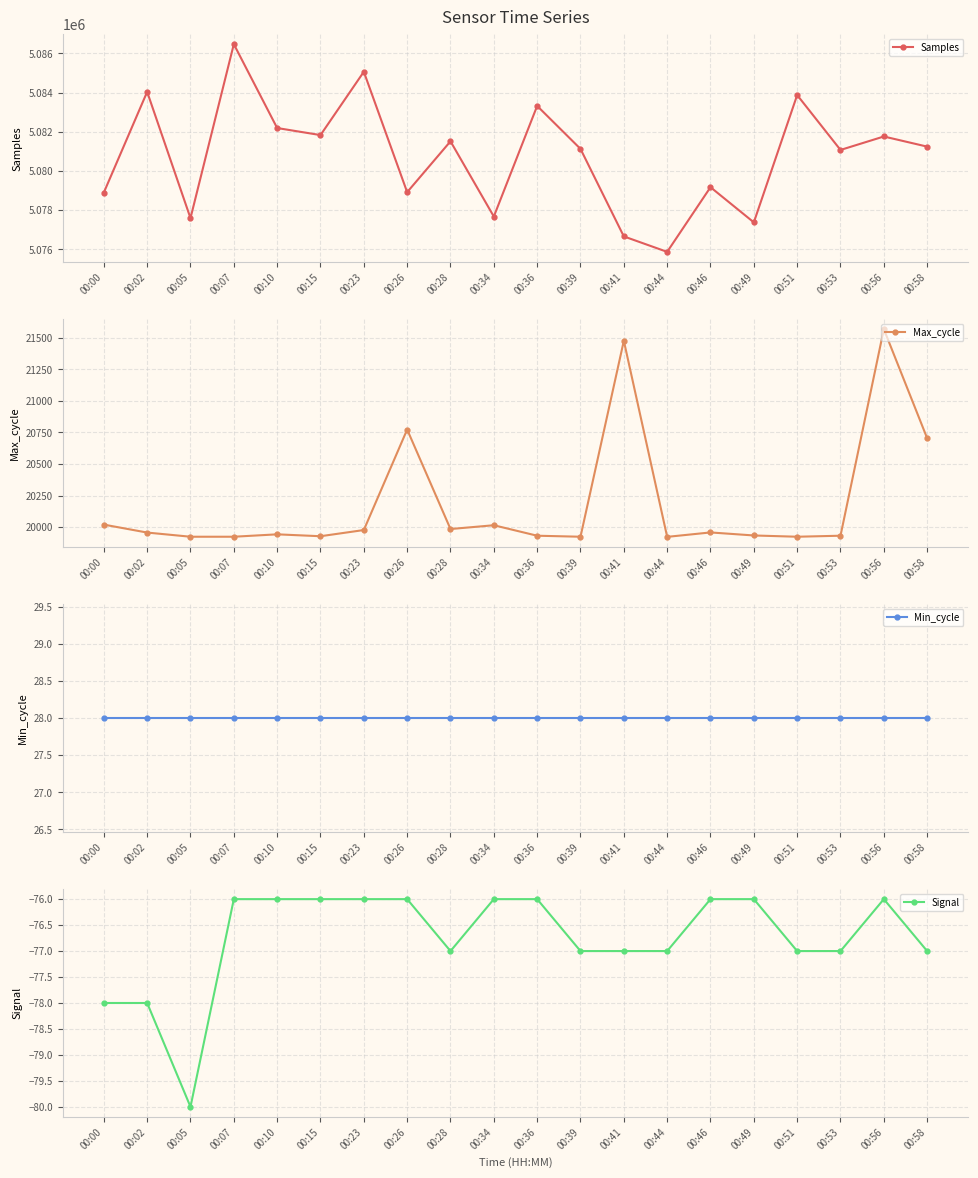

What is the maximum value shown in the chart?

5086473